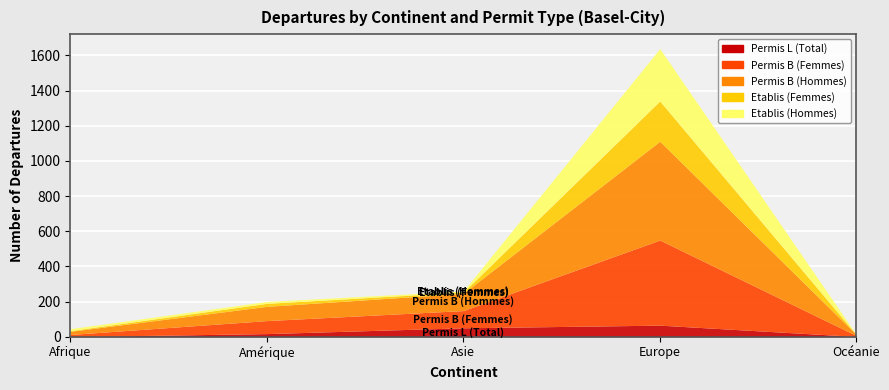

How many categories are shown in the chart?

5